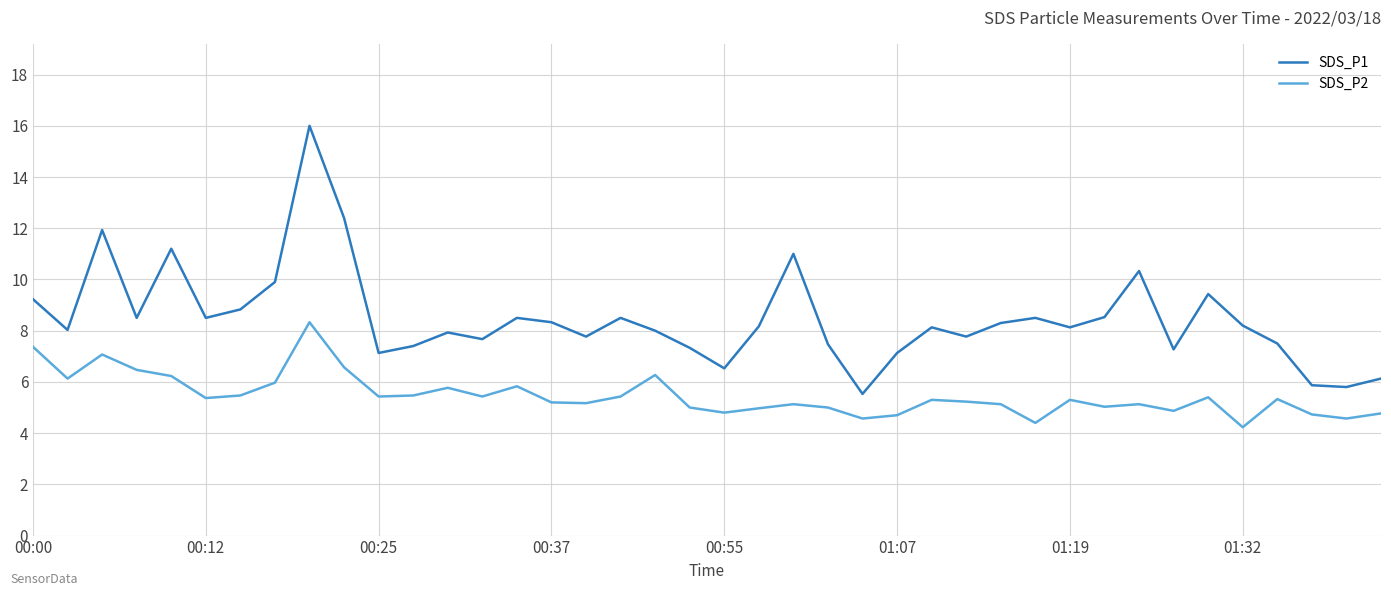

What is the highest value of the SDS_P2 series?

8.3